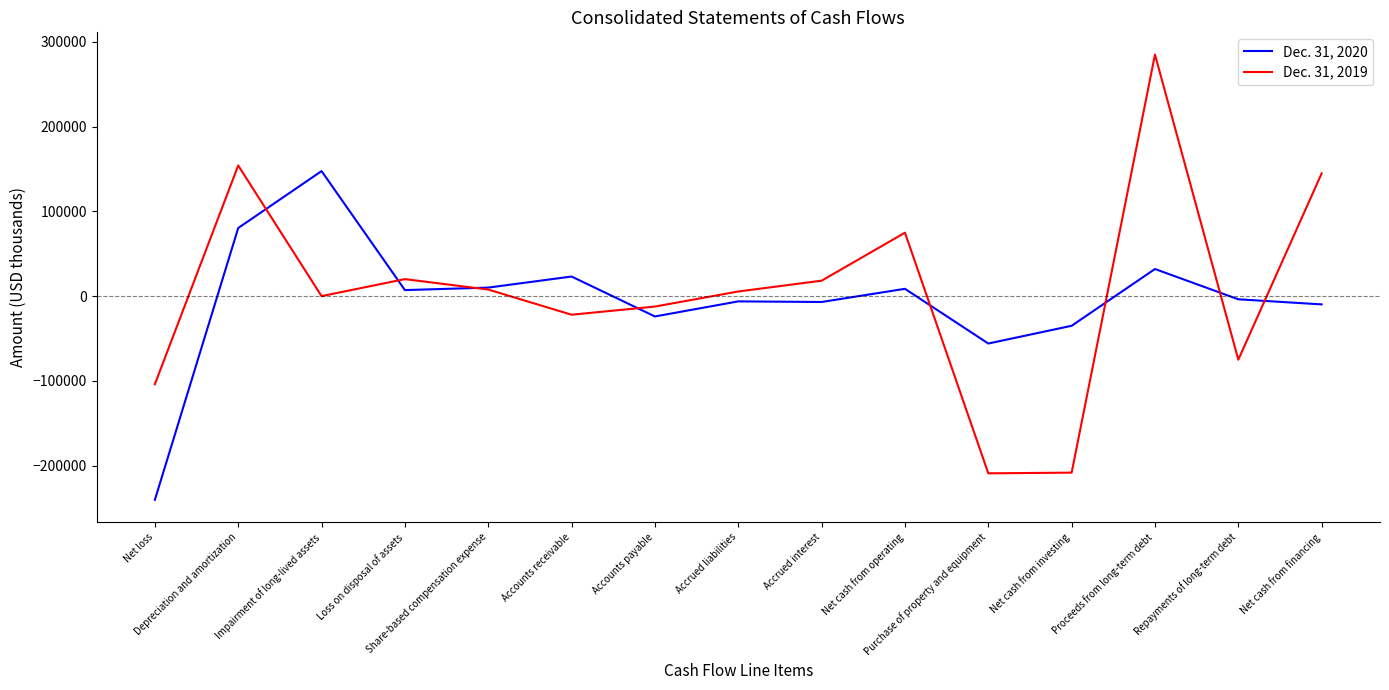

At which label does Dec. 31, 2020 reach its peak?

Impairment of long-lived assets